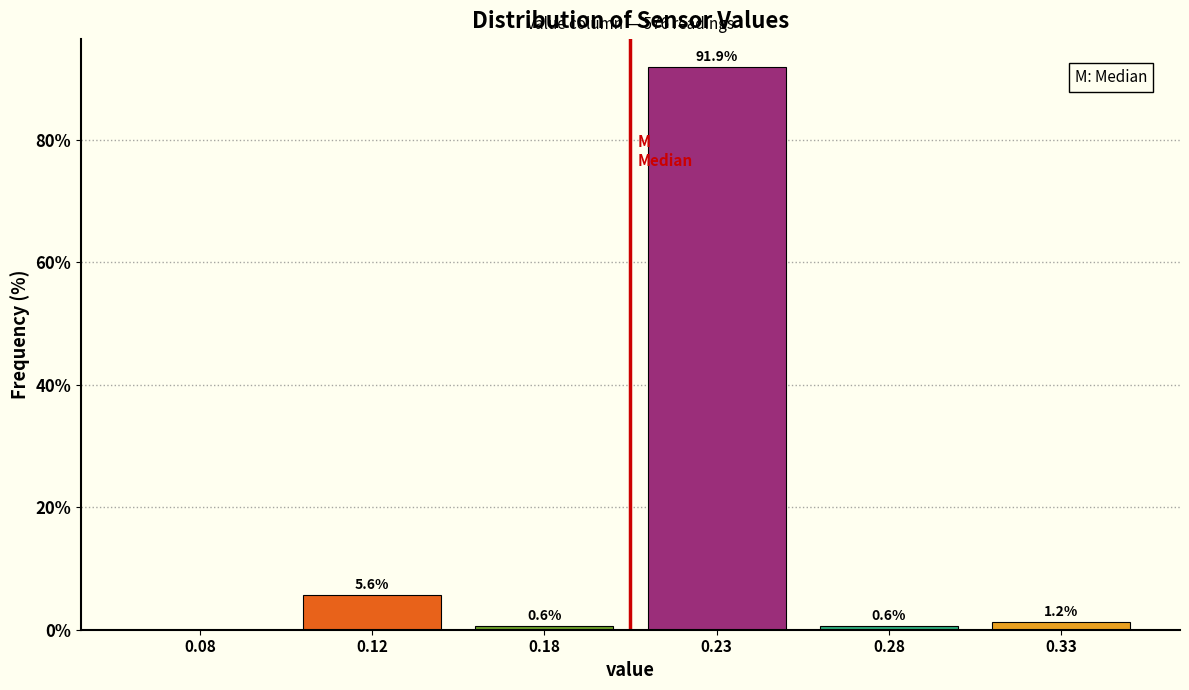

Which category has the highest value across all series?

0.23